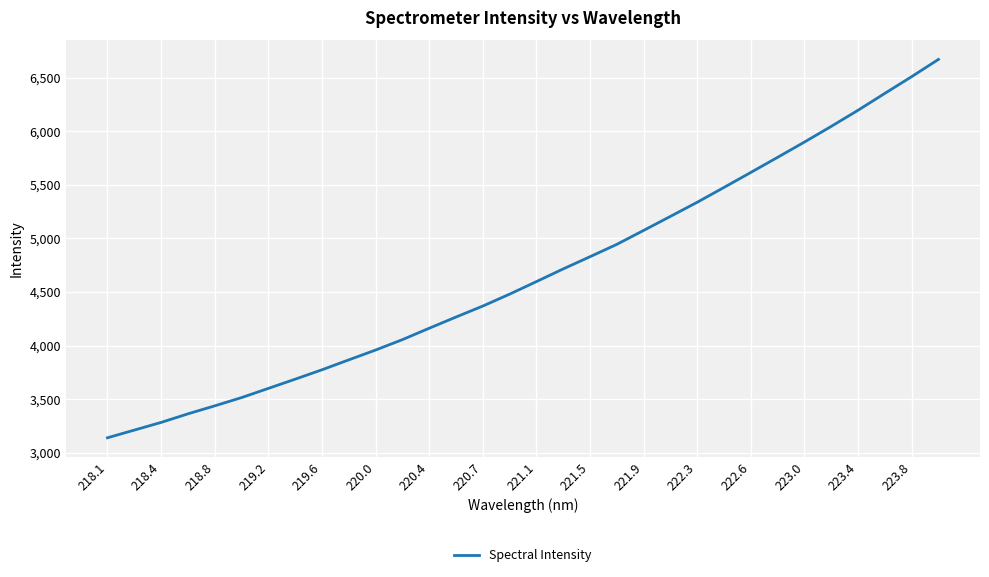

What is the difference between the maximum and minimum values?

3529.3